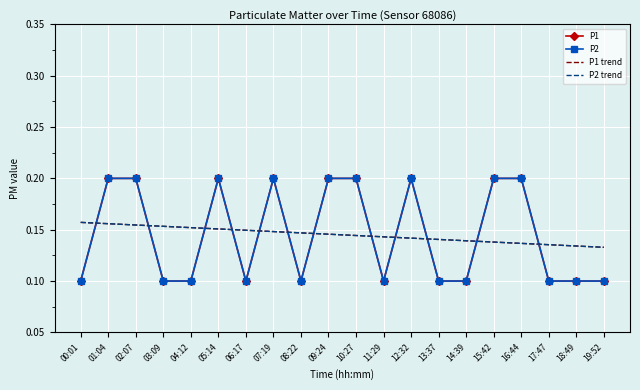

Which series has the largest total across all categories?

P1